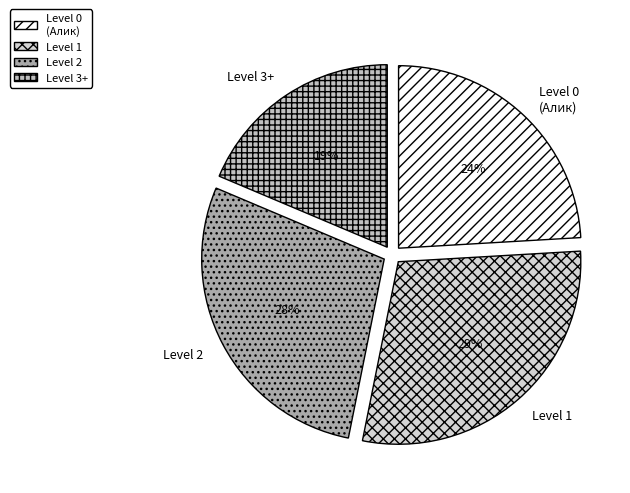

To the nearest percent, what portion does Level 1 represent?

29%